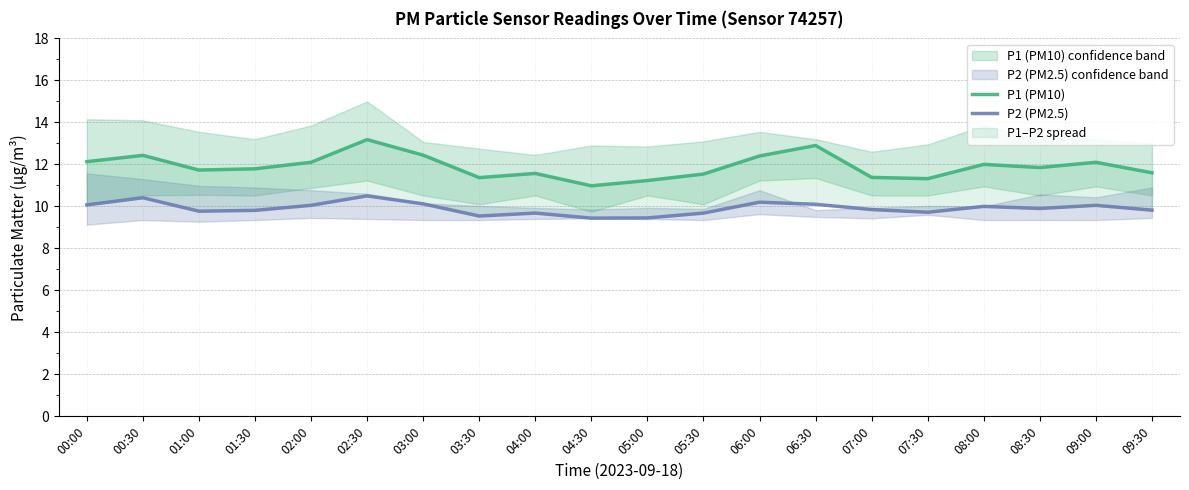

What is the difference between the highest and lowest values at 09:00?

2.0